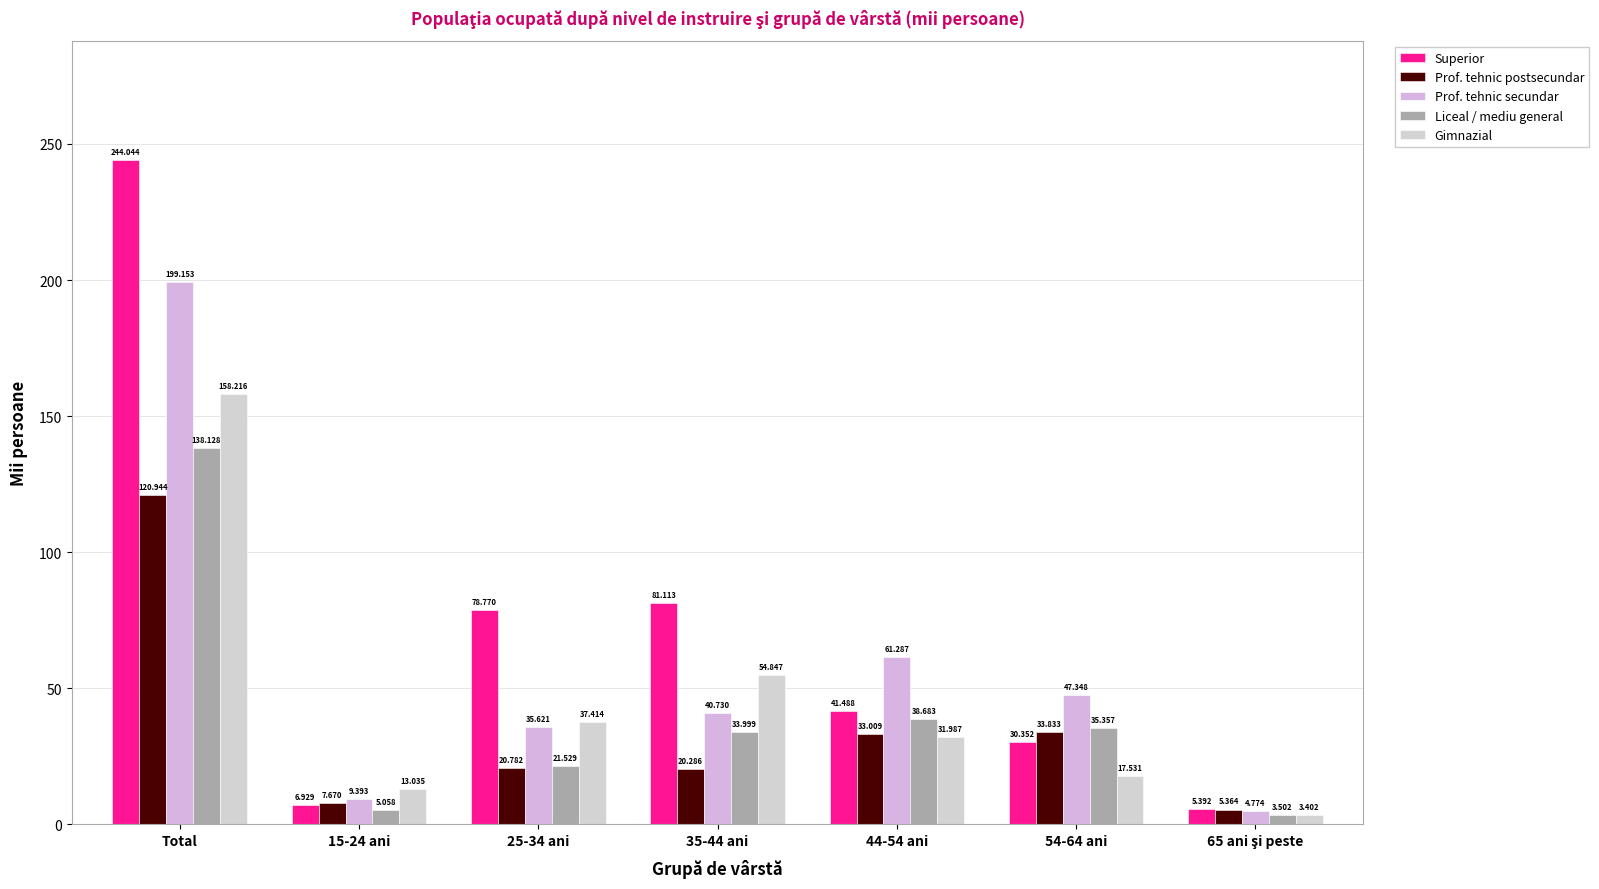

List the labels in order of Prof. tehnic postsecundar value, smallest first.

65 ani şi peste, 15-24 ani, 35-44 ani, 25-34 ani, 44-54 ani, 54-64 ani, Total